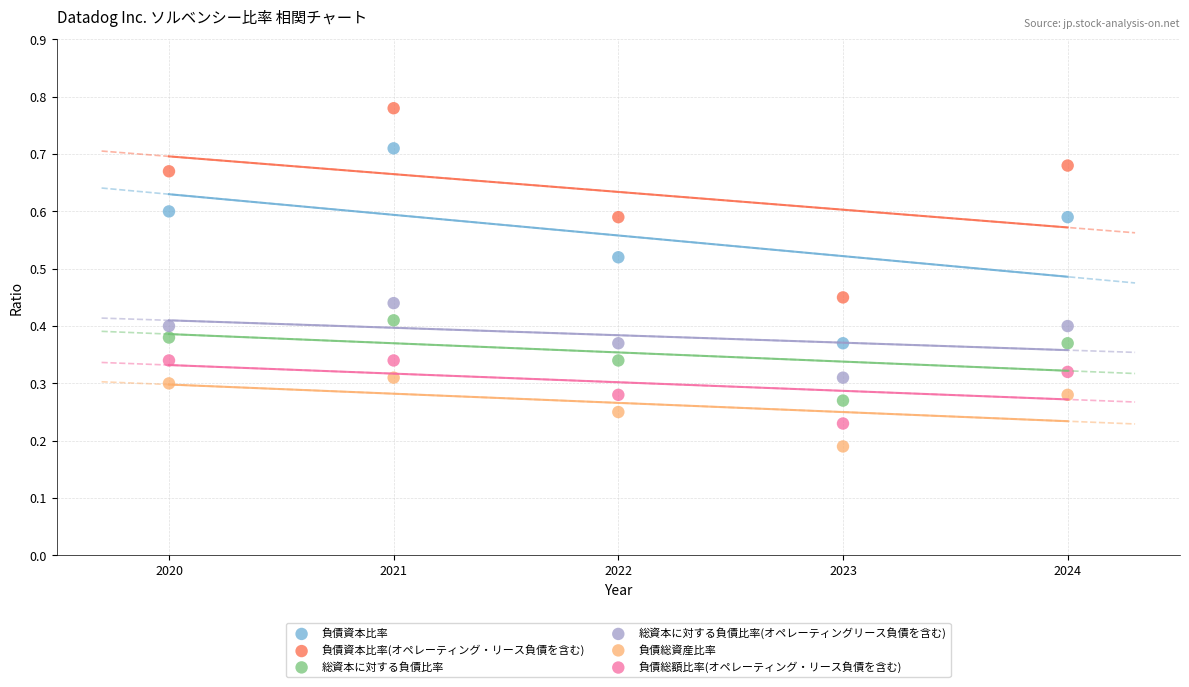

Across all data points, what is the range of X values (max minus min)?

4.0